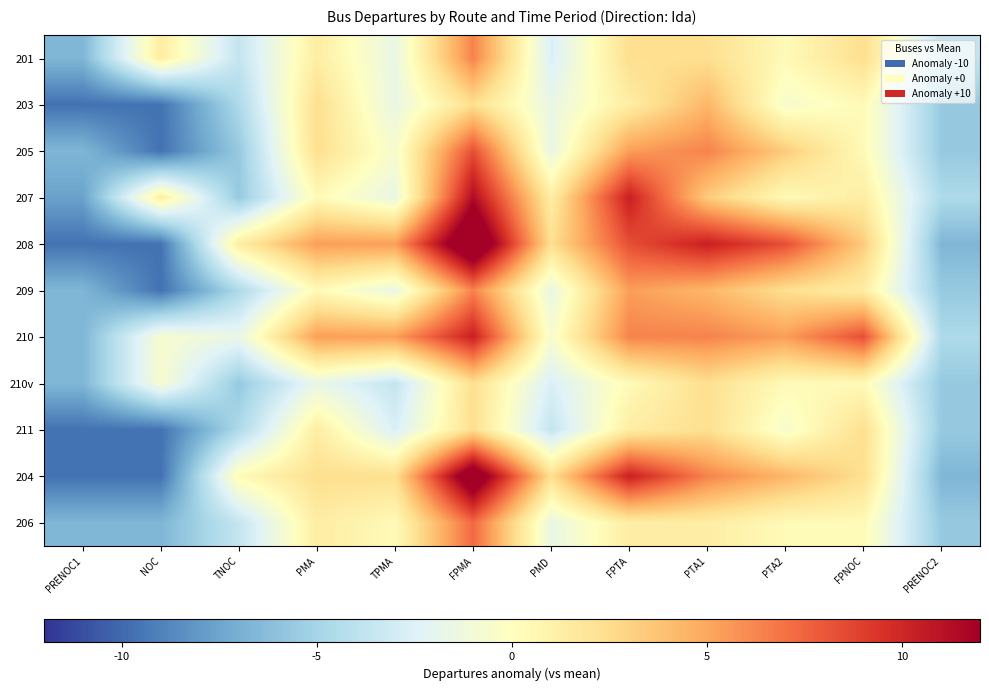

What is the spread (max minus min) of values at PTA2?

9.0